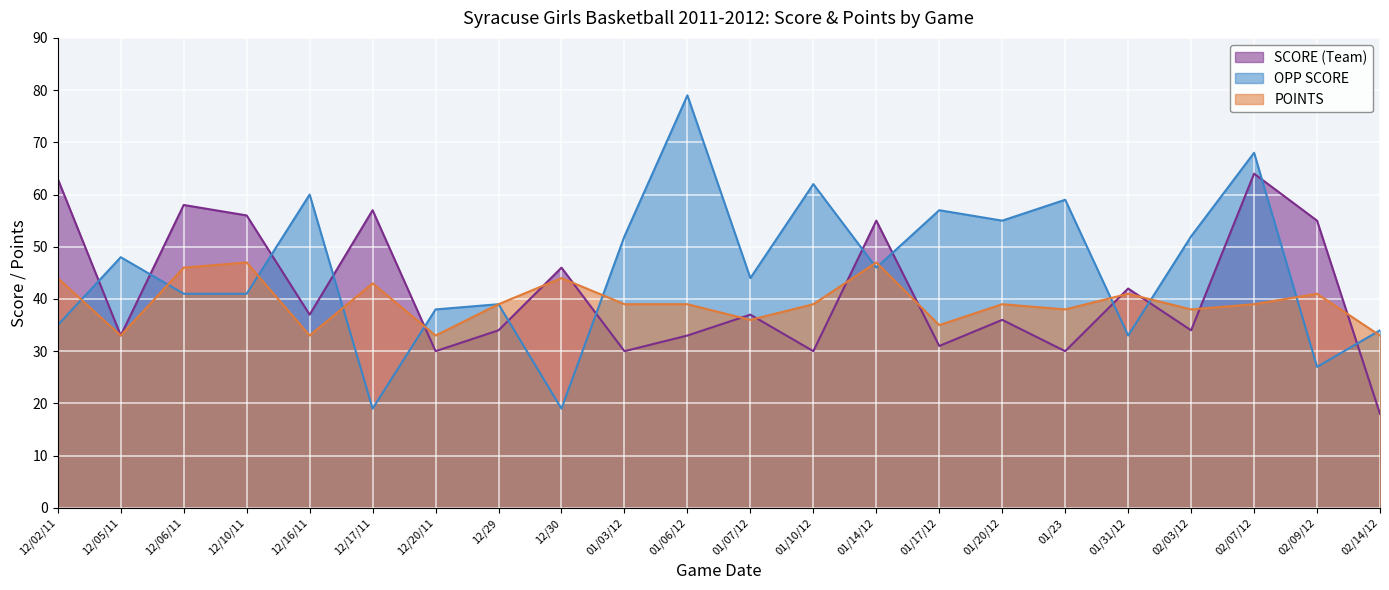

Which series has the largest total across all categories?

OPP SCORE